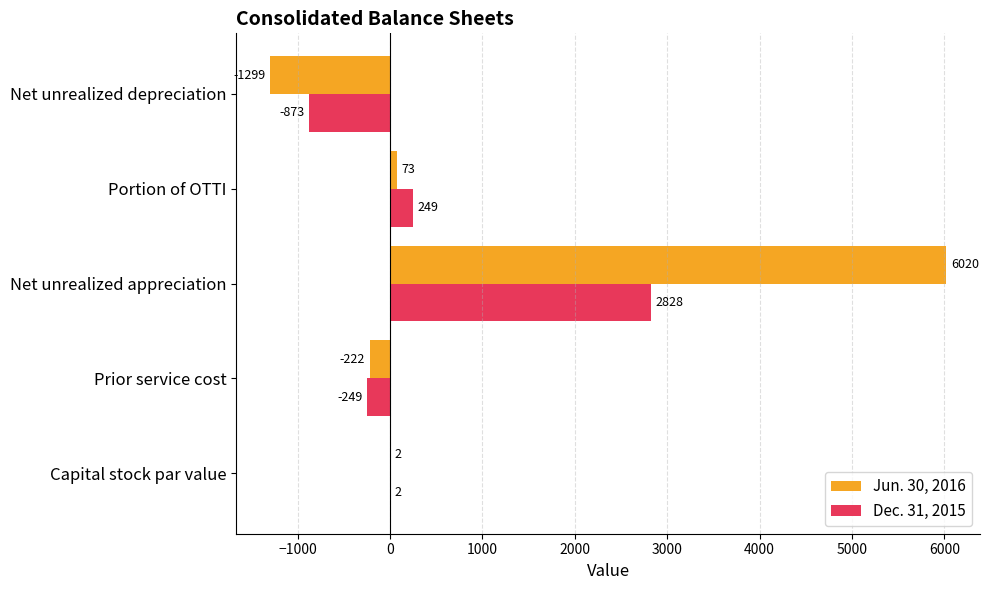

At which label is Dec. 31, 2015 closest to 977?

Portion of OTTI